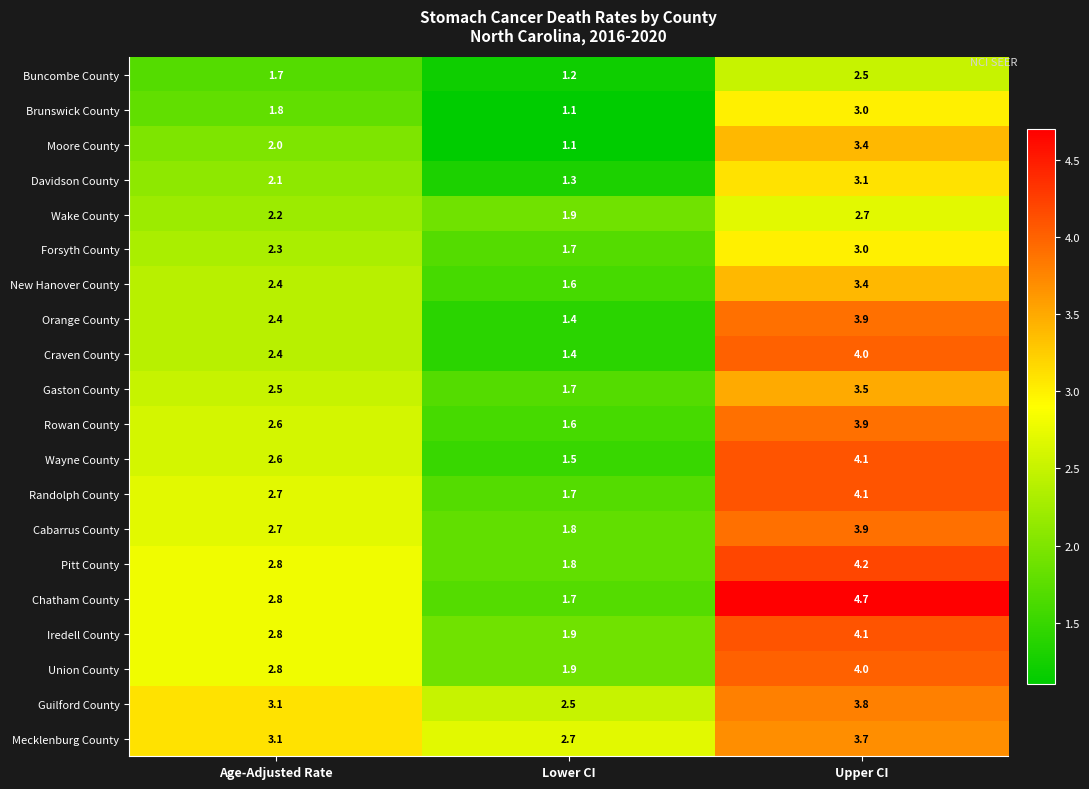

Rank the categories by Cabarrus County value from lowest to highest.

Lower CI, Age-Adjusted Rate, Upper CI